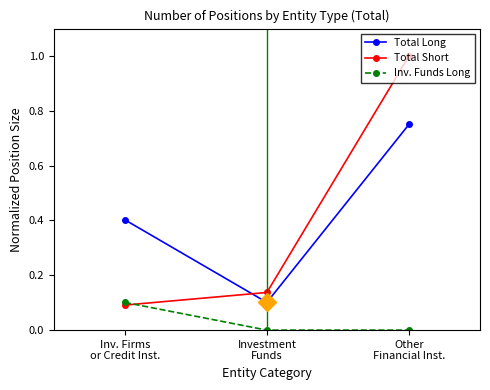

What is the label of the 1st point from the right?

Other
Financial Inst.